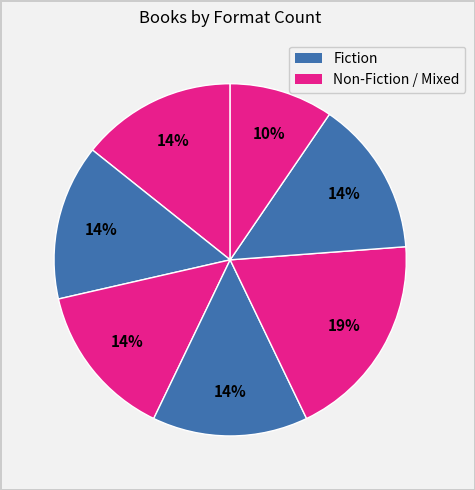

Count the number of slices in the pie.

7